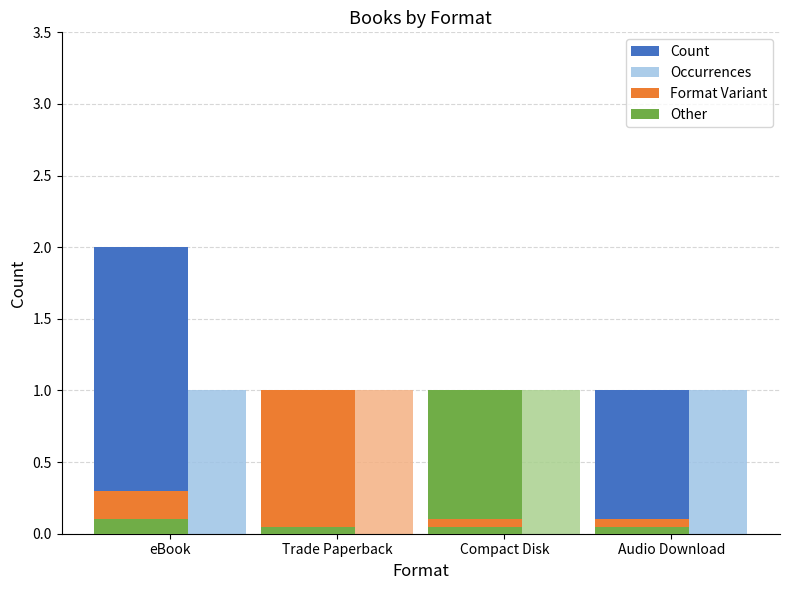

Reading left to right, extract all data points from this chart.

Count: eBook=2.0	Trade Paperback=1.0	Compact Disk=1.0	Audio Download=1.0
Occurrences: eBook=1.0	Trade Paperback=1.0	Compact Disk=1.0	Audio Download=1.0
Format Variant: eBook=0.3	Trade Paperback=0.1	Compact Disk=0.1	Audio Download=0.1
Other: eBook=0.1	Trade Paperback=0.1	Compact Disk=0.1	Audio Download=0.1